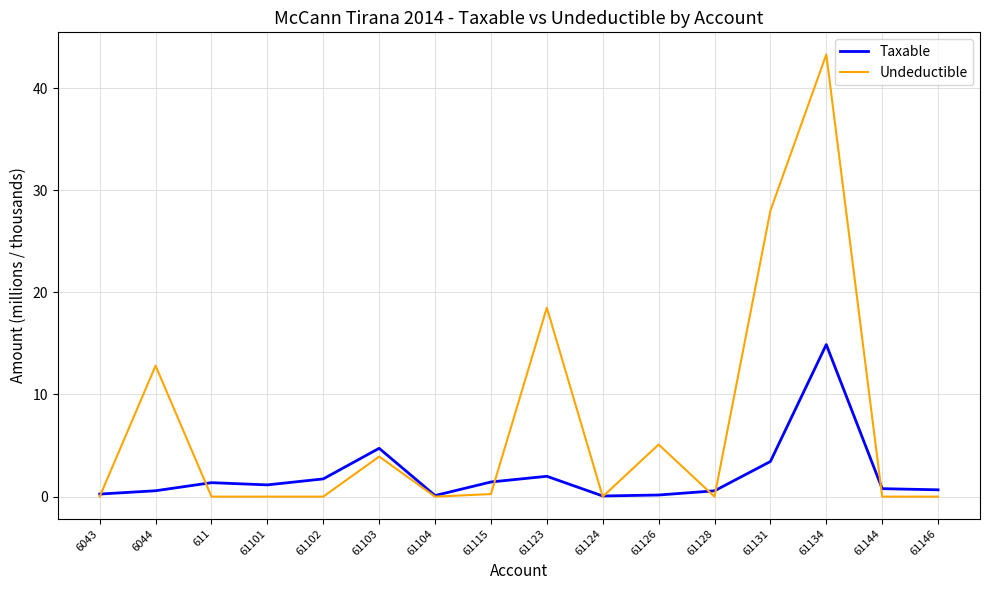

List the series in order of their overall mean, highest first.

Undeductible, Taxable